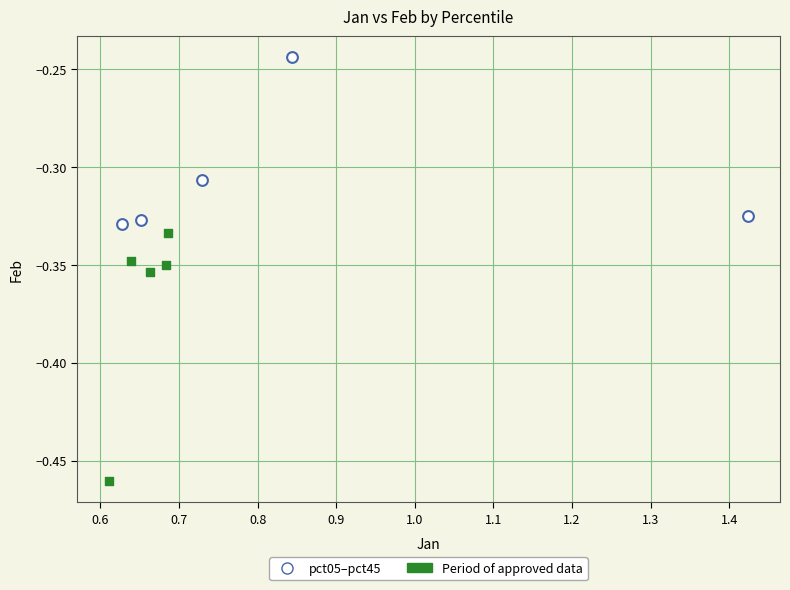

Which series has the widest spread of Y values?

Period of approved data